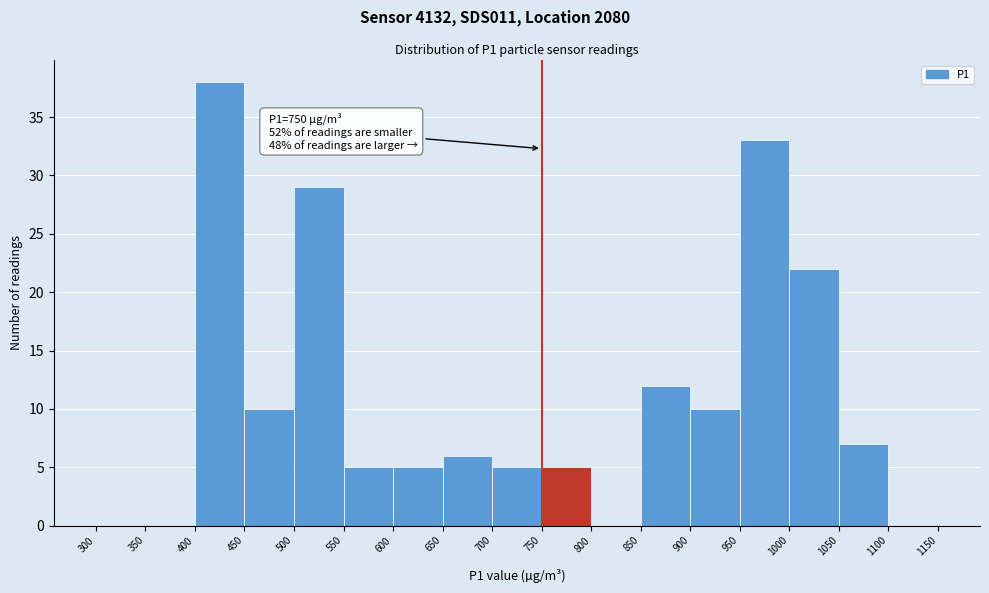

Over which range of the x-axis is the bar tallest?

400 to 450